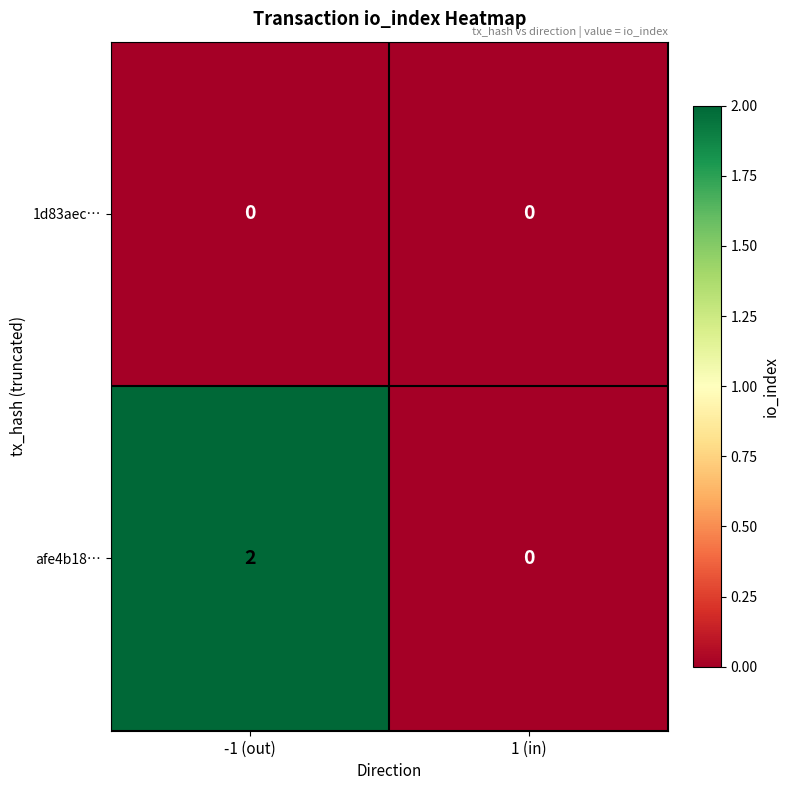

Which series has the largest total across all categories?

afe4b18…